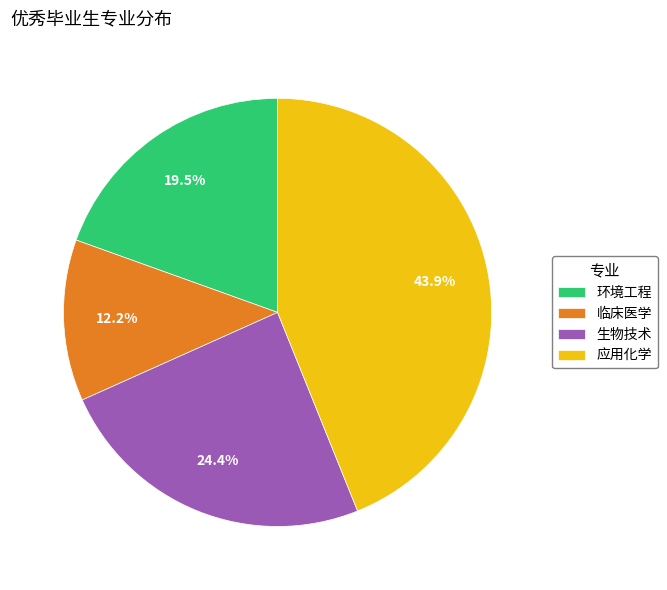

Does any single category account for the majority?

No